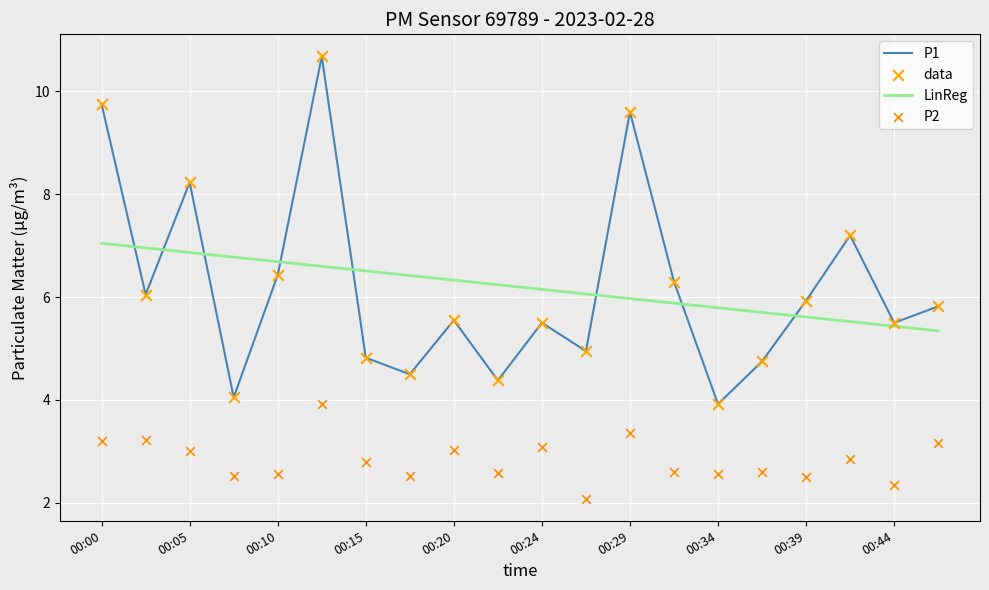

Which series has the largest total across all categories?

P1